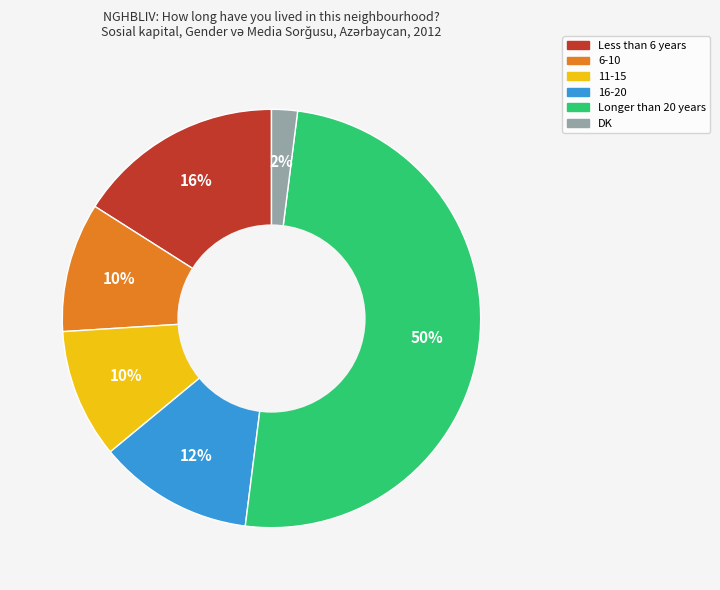

To the nearest percent, what portion does 6-10 represent?

10%